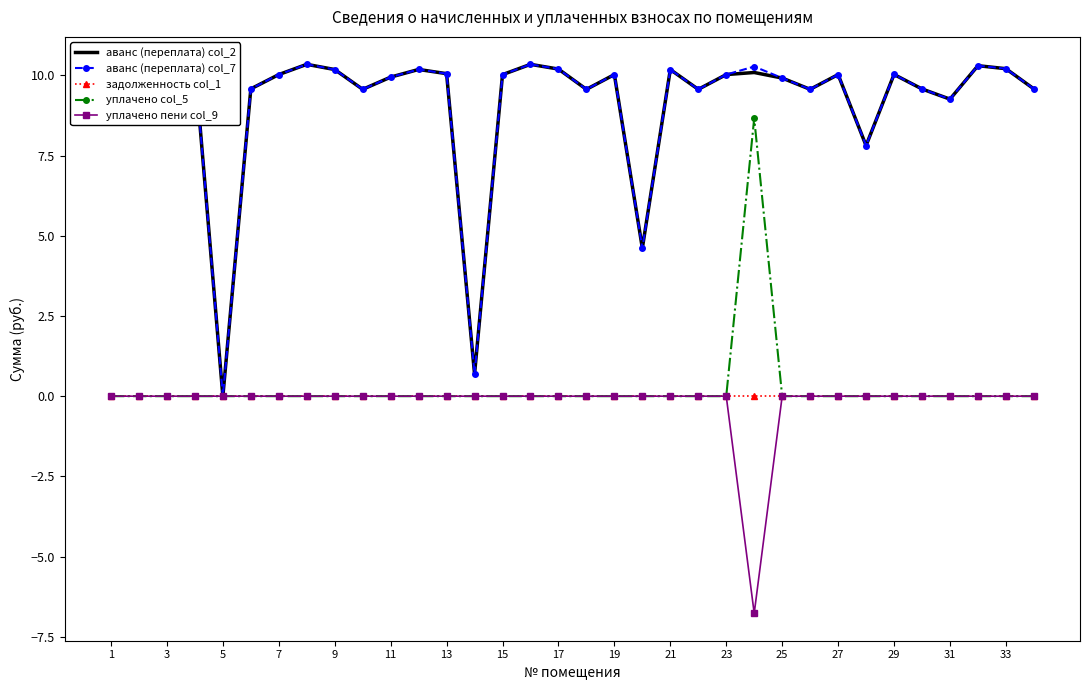

What is the smallest value displayed?

-6.8